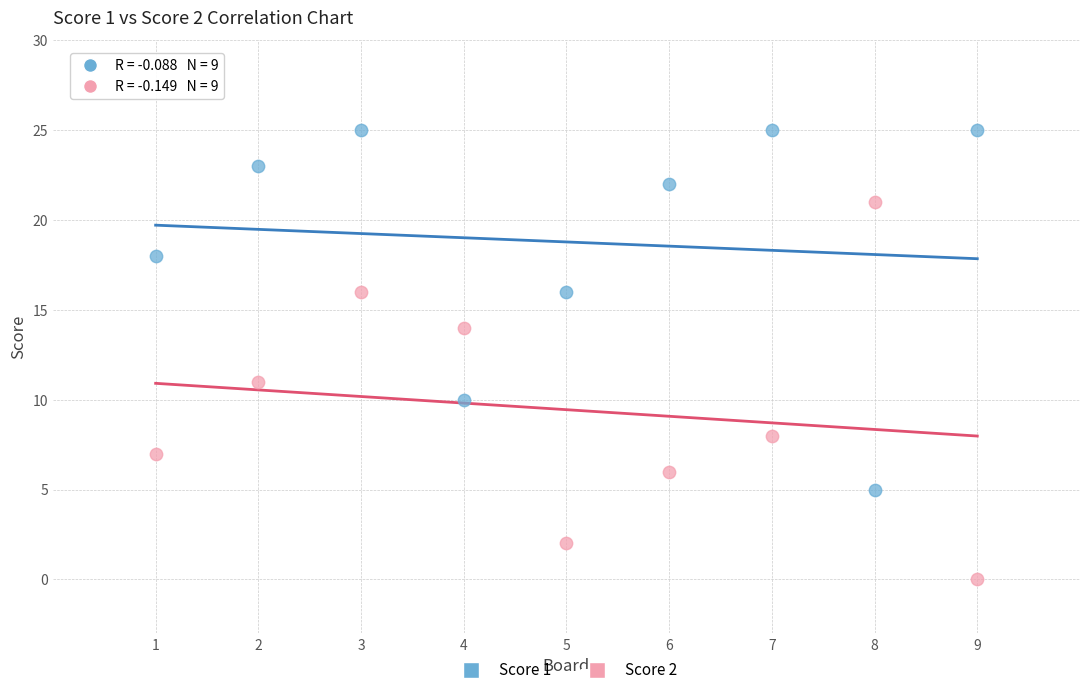

Which series reaches the maximum Y coordinate?

Score 1